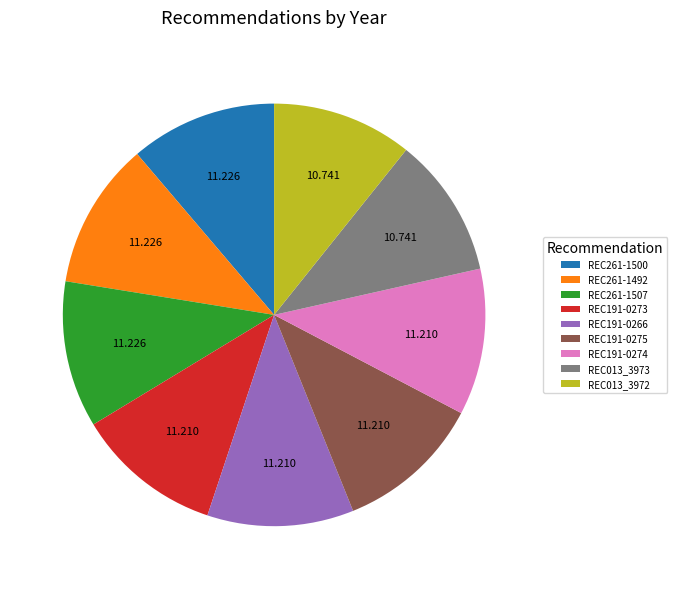

Combined, do REC191-0273 and REC191-0266 account for over 50%?

No